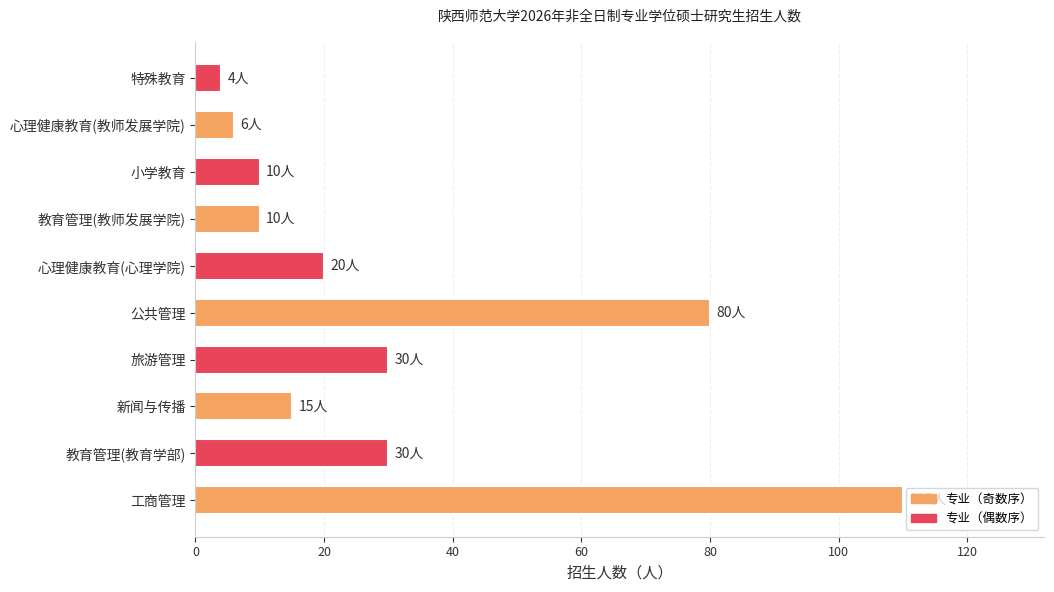

How many bars are there in total?

10